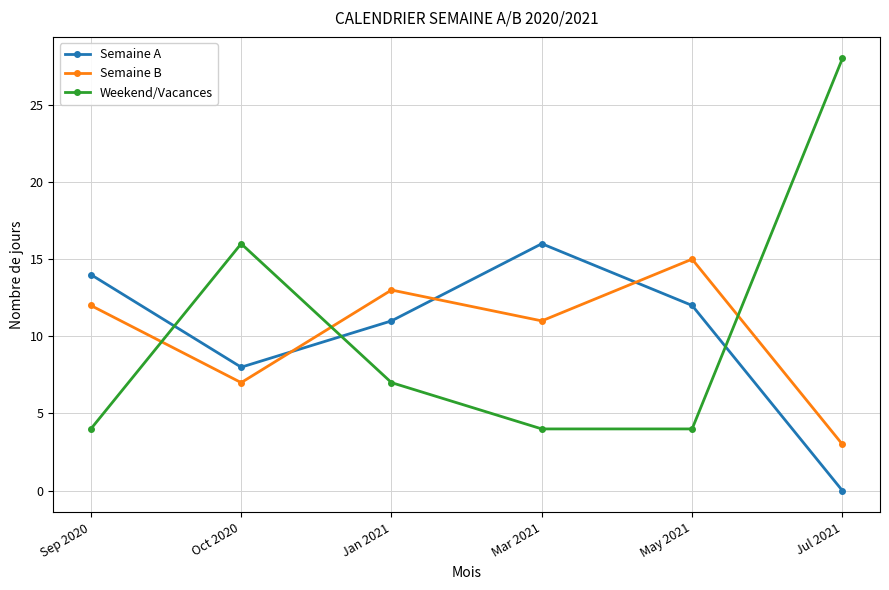

What is the sum of the Semaine A values at Oct 2020 and Jul 2021?

8